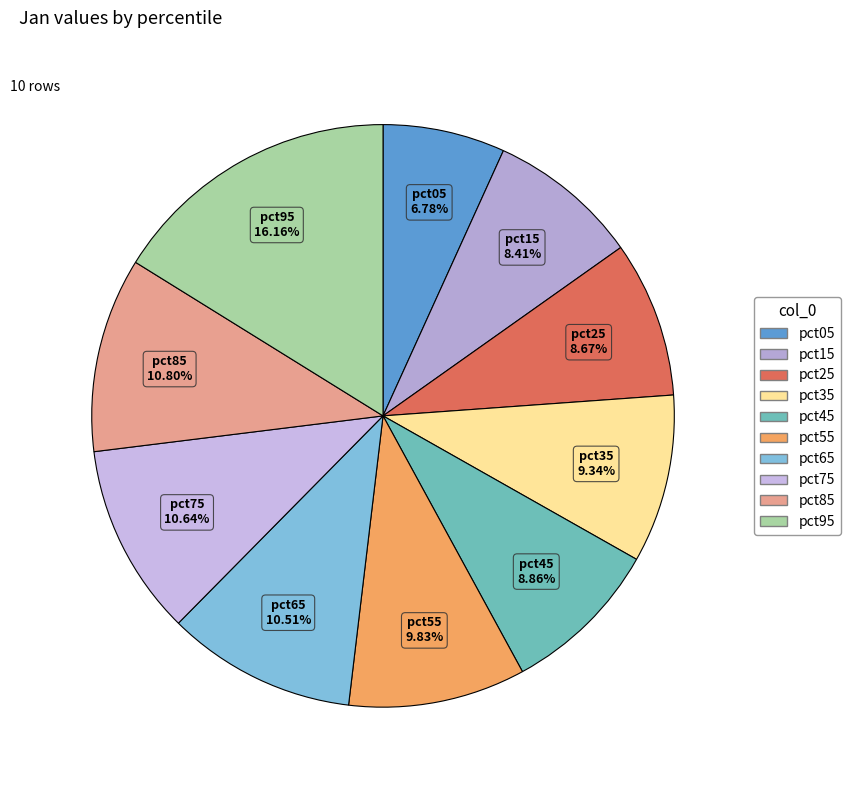

To the nearest percent, what percentage of the pie is pct35?

9%